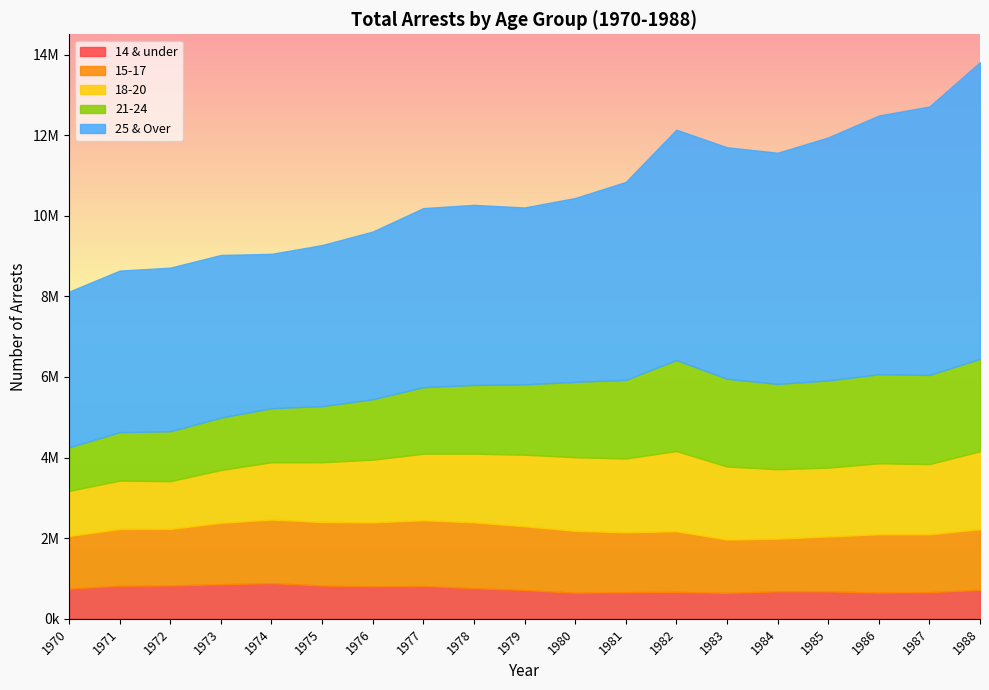

What are all the series names shown in the legend?

14 & under, 15-17, 18-20, 21-24, 25 & Over